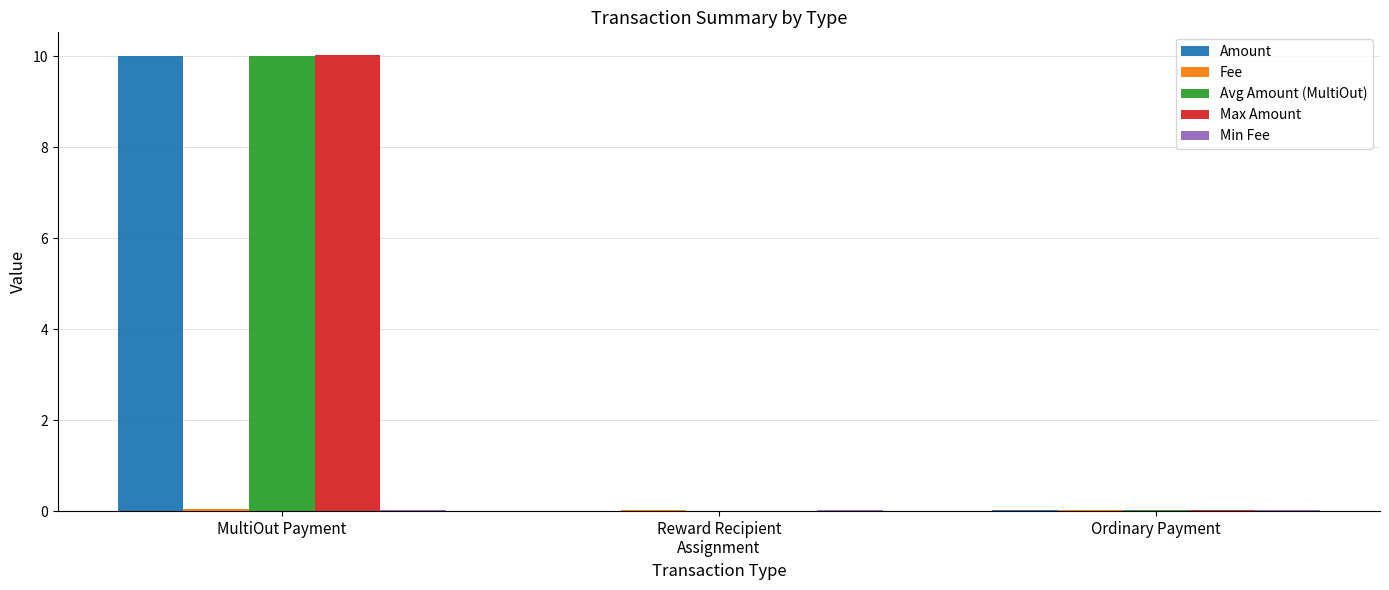

Between MultiOut Payment and Ordinary Payment, which series saw the biggest shift?

Max Amount